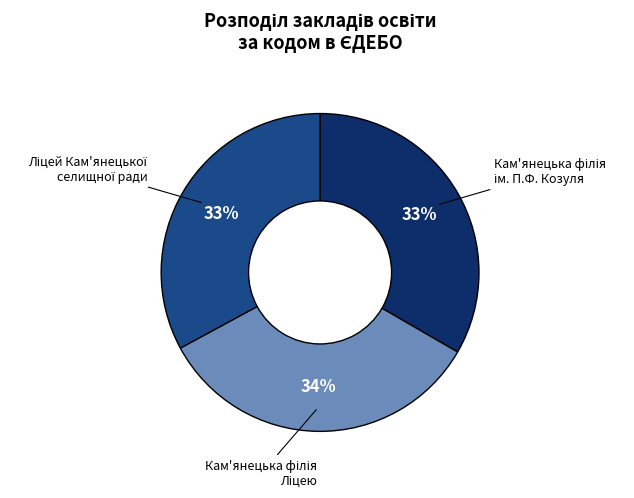

To the nearest percent, what is the average slice percentage?

33%